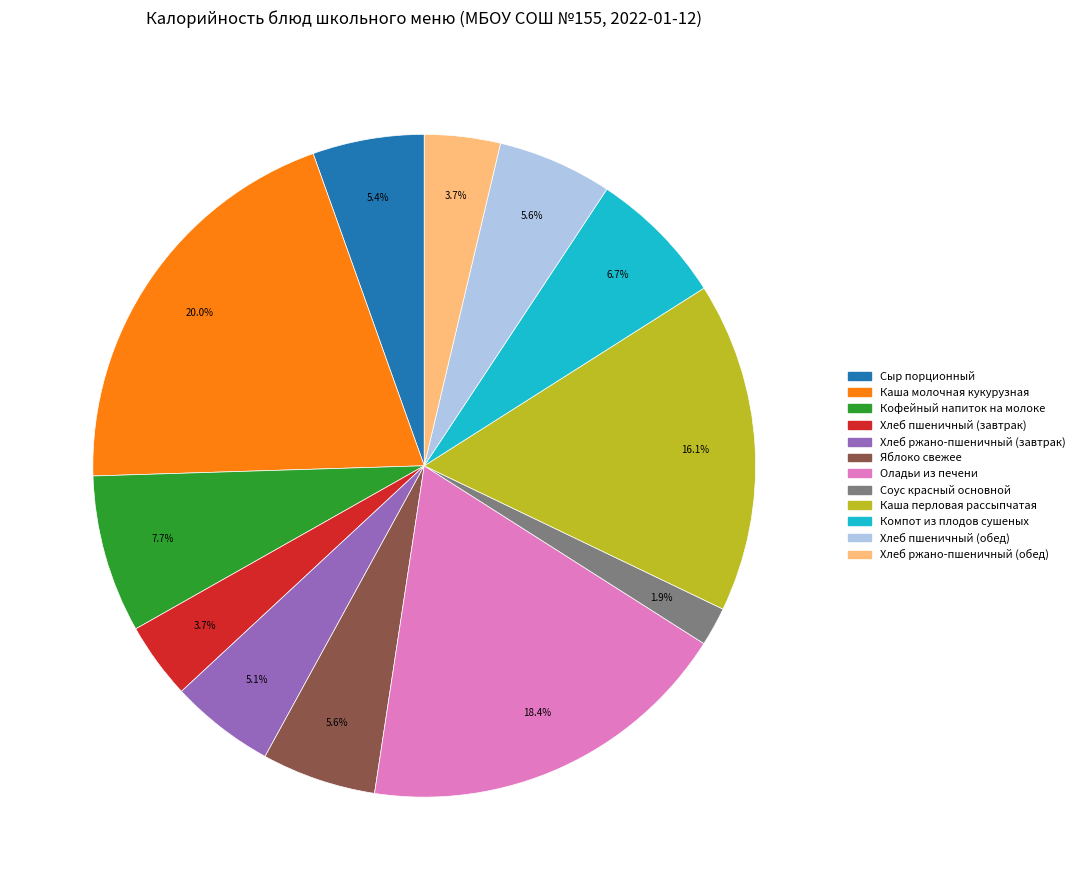

To the nearest percent, what is the average slice percentage?

8%